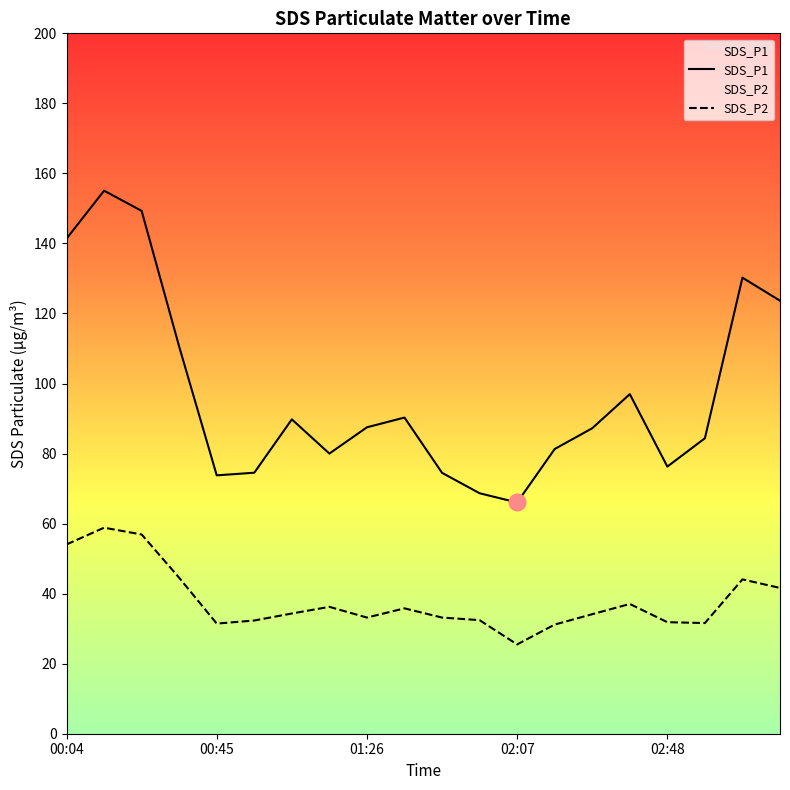

How many lines are shown in the chart?

2